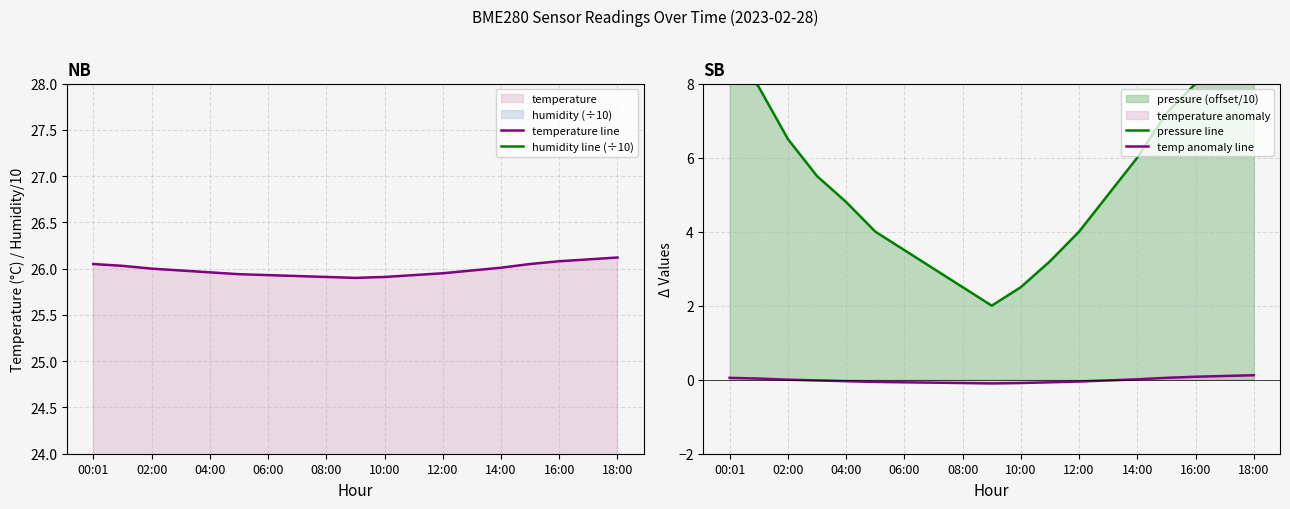

What is the difference between the maximum and minimum values in the humidity line (÷10) series?

0.1